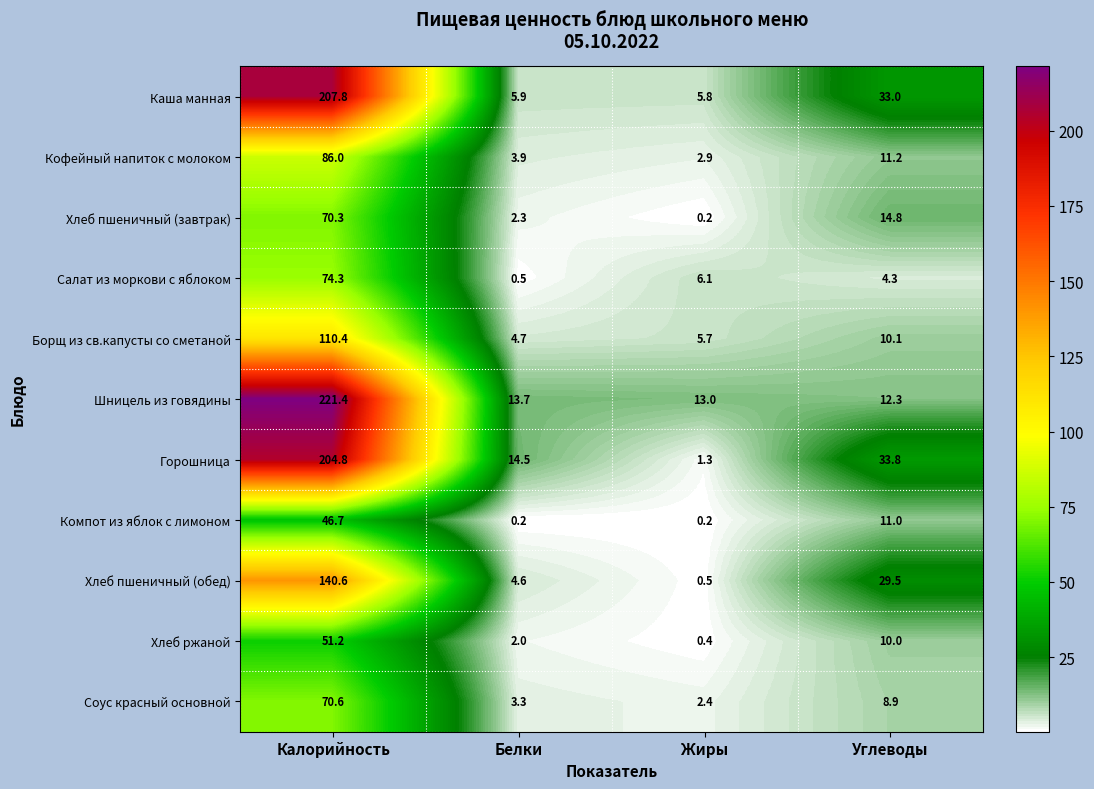

Is it true that Салат из моркови с яблоком equals 3.6 at Жиры?

False